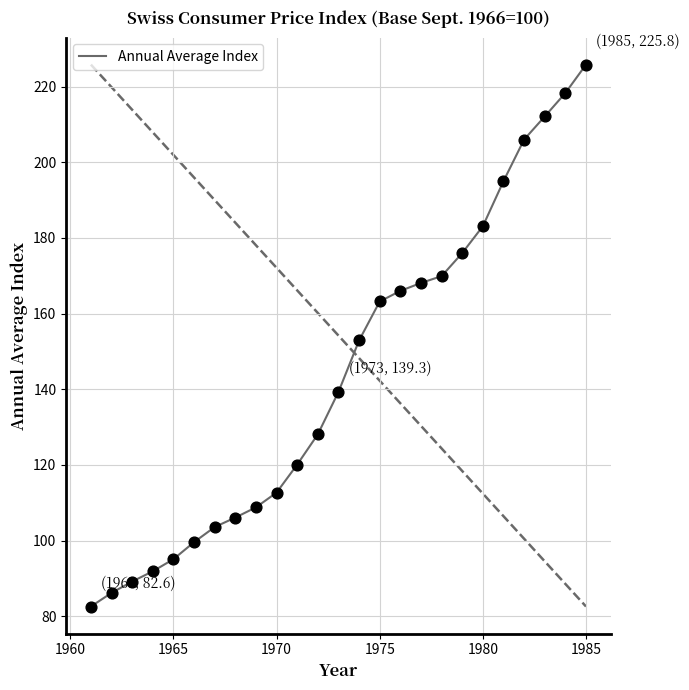

What is the greatest value displayed?

225.8